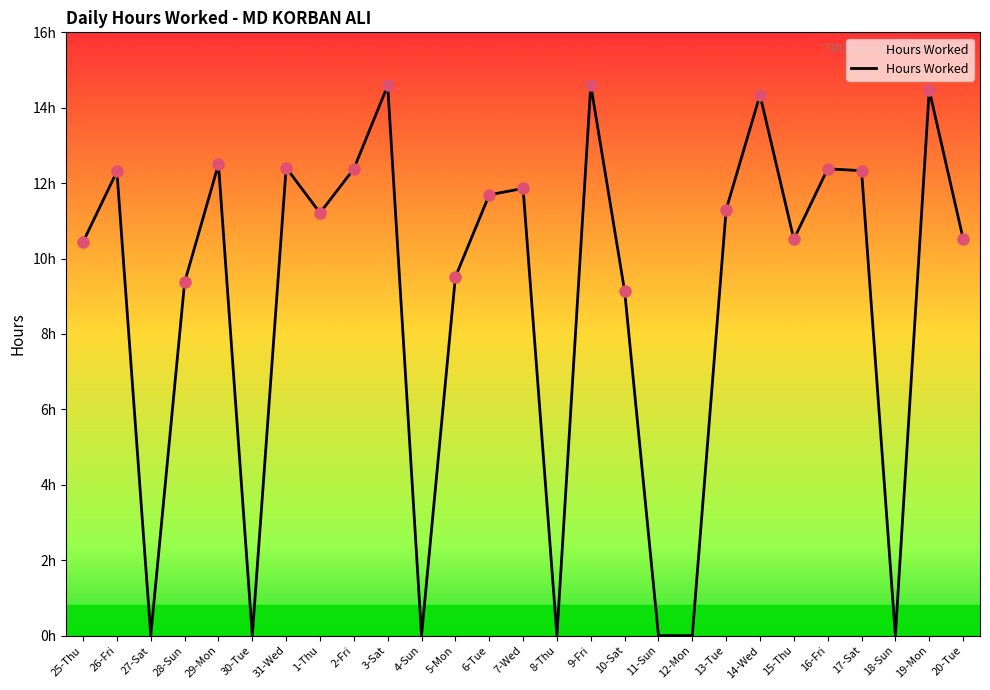

Is it true that the value at 14-Wed is 14.3?

True